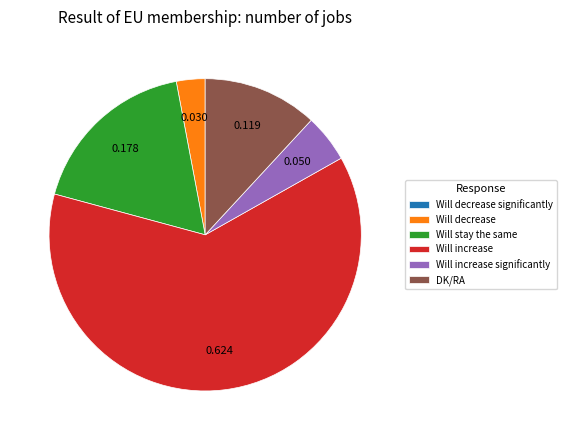

Which category accounts for the majority?

Will increase